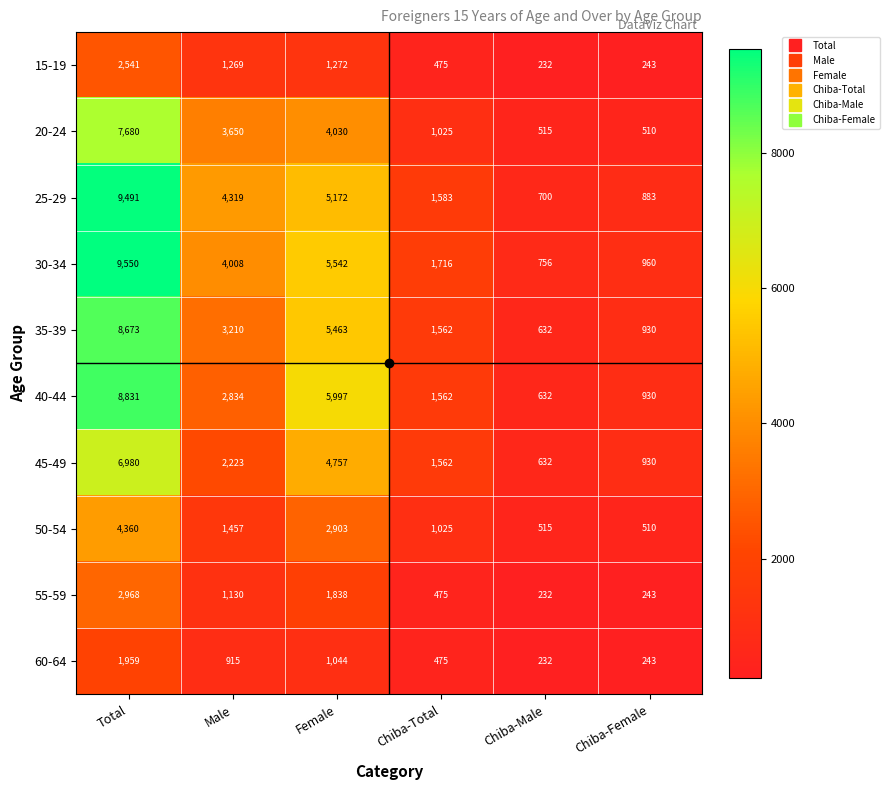

At which category does the chart reach its minimum across all series?

Chiba-Male